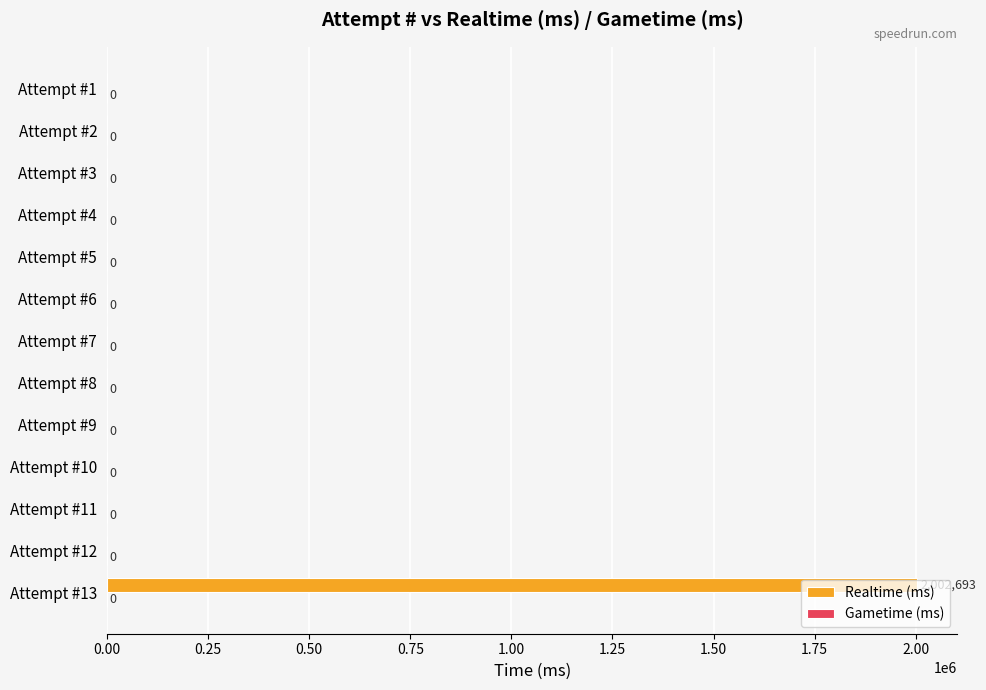

True or false: the data shows 743533 at Attempt #10.

False